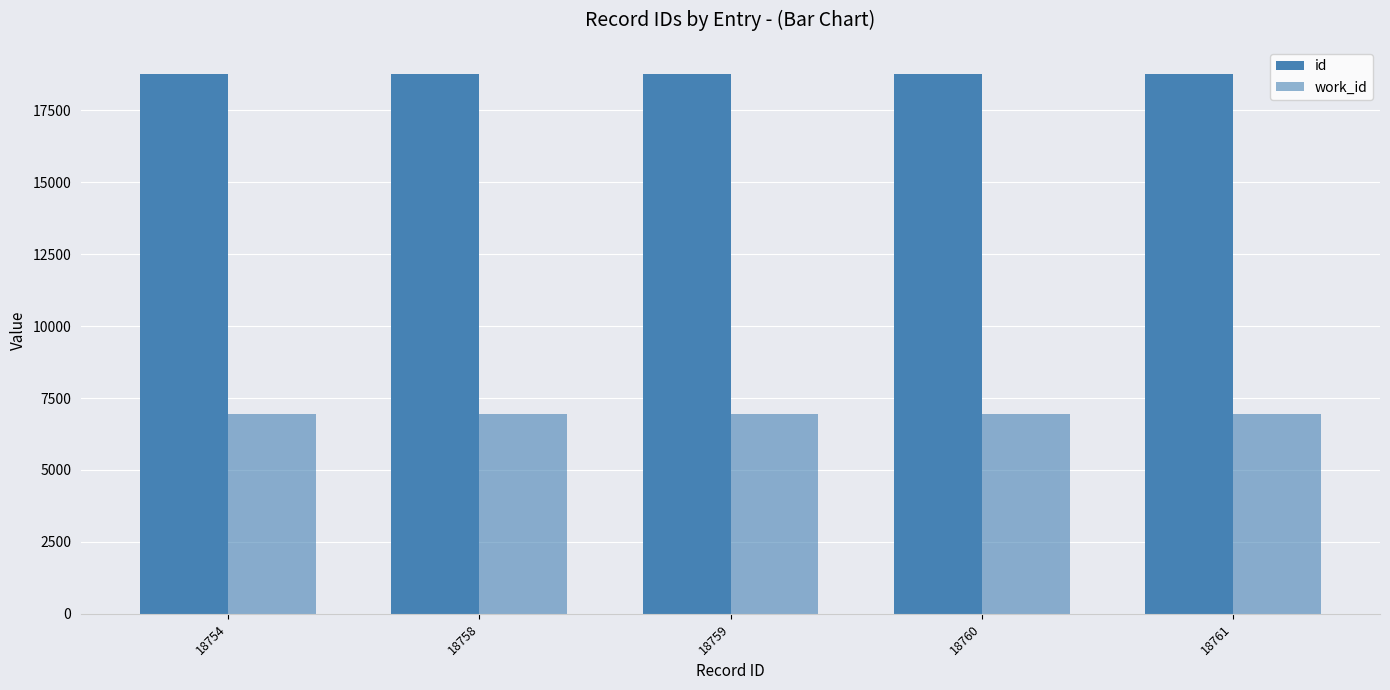

How many bars are there in total?

10